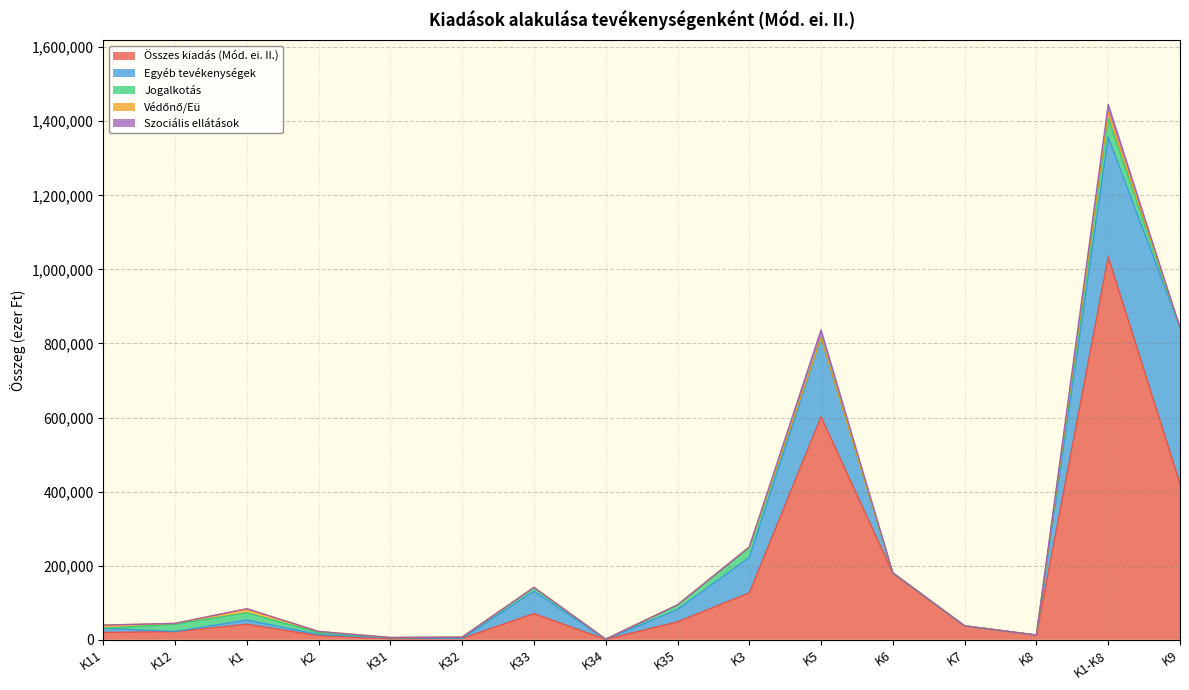

What is the spread (max minus min) of values at K6?

180092